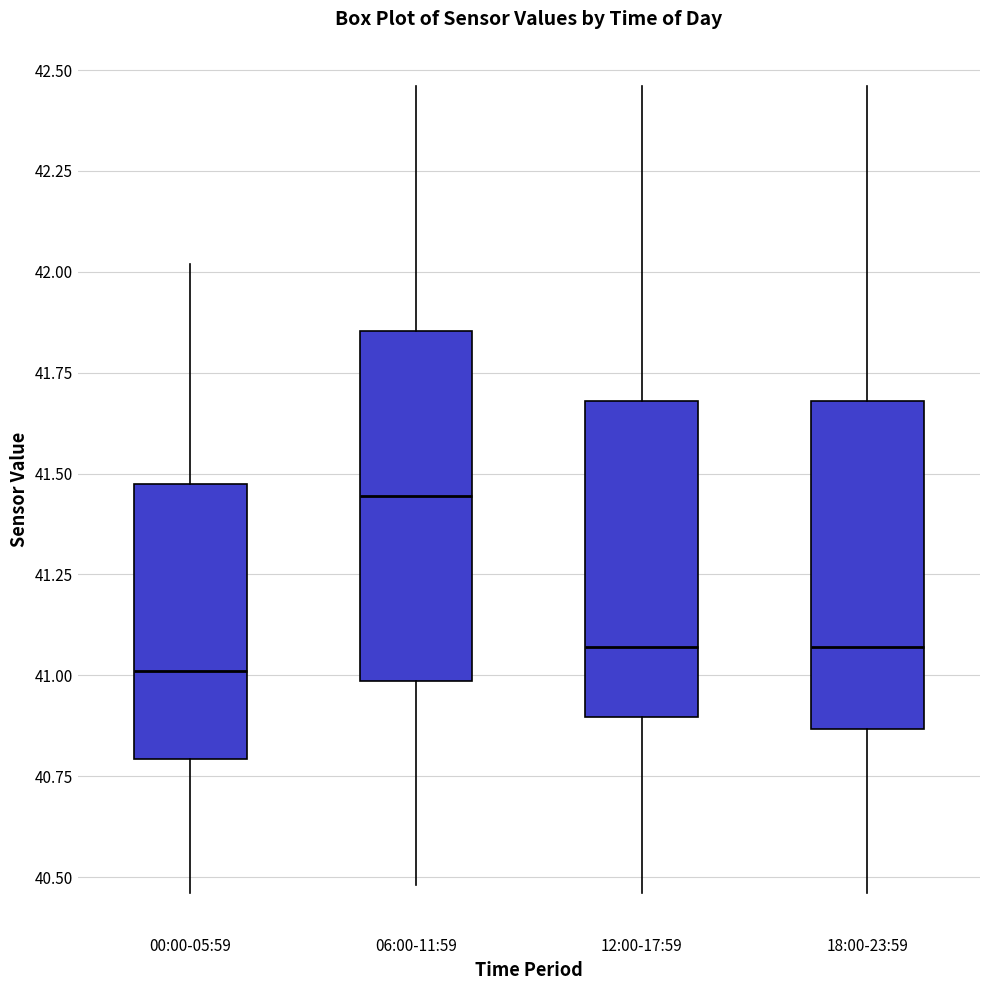

Reading left to right, transcribe this box plot: for each box, give where its median line is, the range the box spans, and where its two whiskers end, as read against the y-axis. The values are not printed on the chart, so give them approximately, as read against the axis.

00:00-05:59: median 41.00, box 40.80 to 41.50, whiskers 40.45 to 42.00
06:00-11:59: median 41.45, box 41.00 to 41.85, whiskers 40.50 to 42.45
12:00-17:59: median 41.05, box 40.90 to 41.70, whiskers 40.45 to 42.45
18:00-23:59: median 41.05, box 40.85 to 41.70, whiskers 40.45 to 42.45